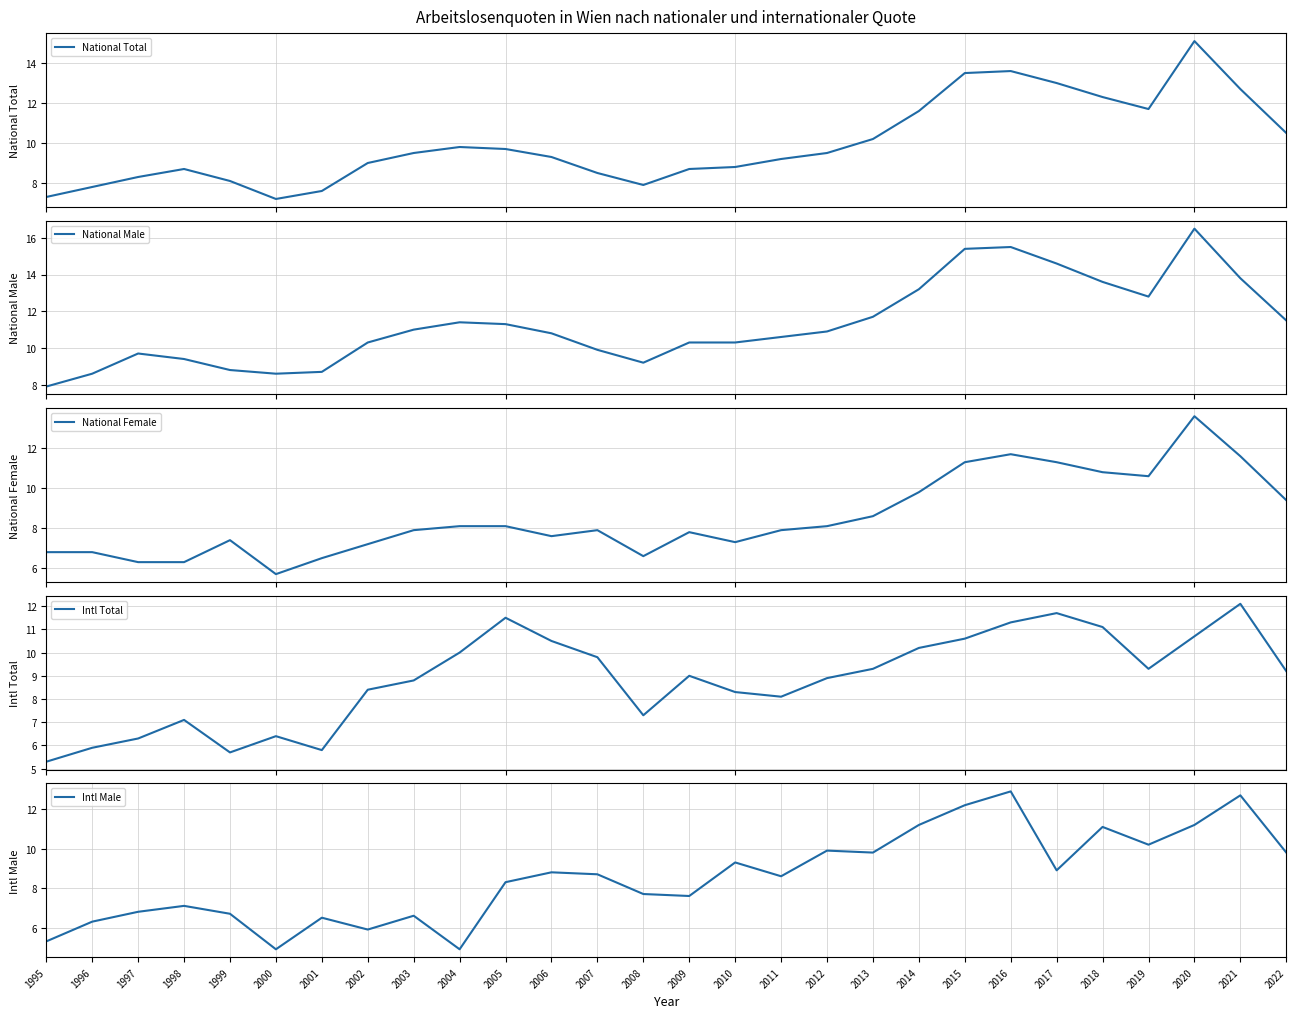

At how many categories does at least one series exceed 12?

8